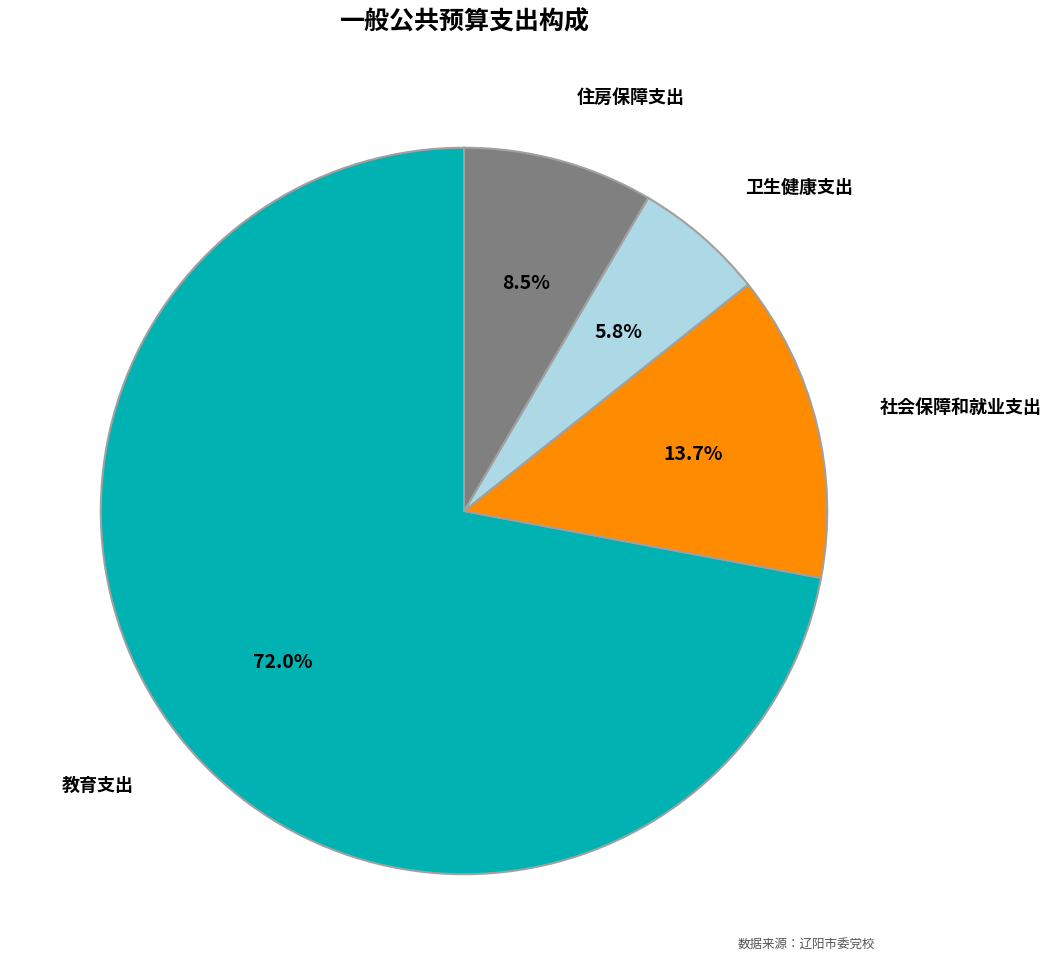

Is there a majority slice in this chart?

Yes